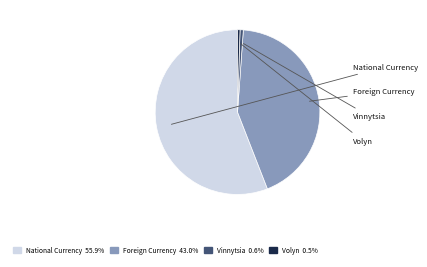

How many segments does this pie chart have?

4